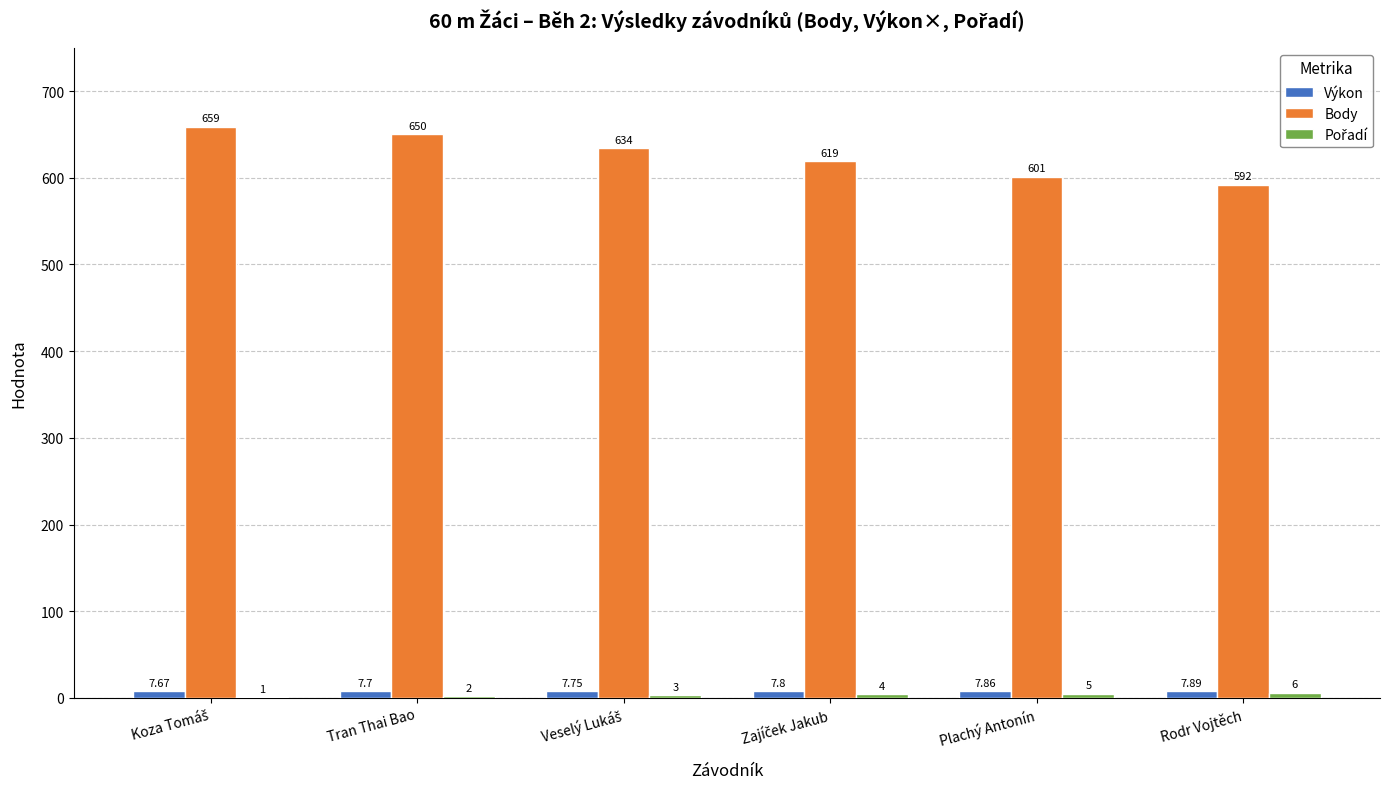

Which series has the largest total across all categories?

Body